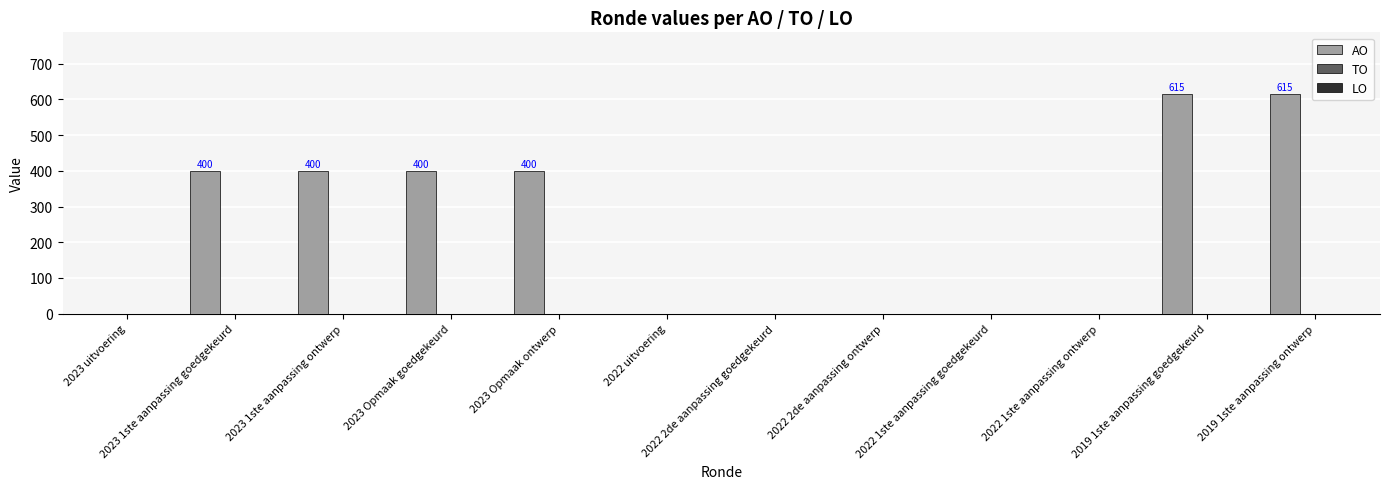

What is the maximum value shown in the chart?

615